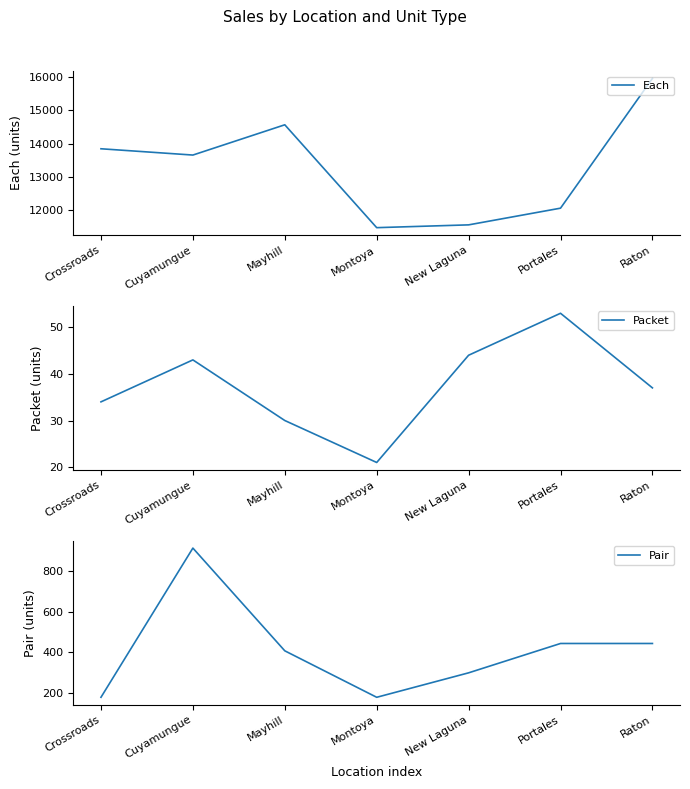

What is the label of the 1st point from the left?

Crossroads